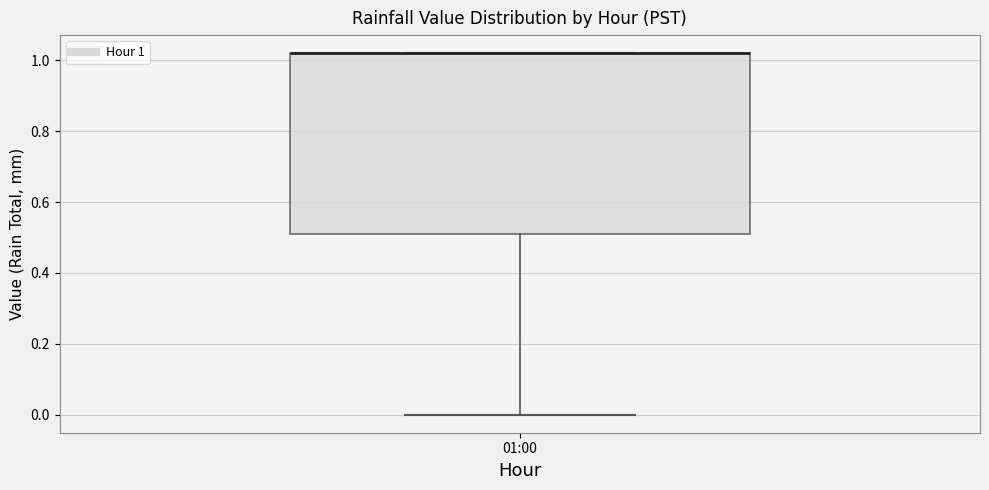

Transcribe this box plot: give where the median line is, the range the box spans, and where the two whiskers end, as read against the y-axis. The values are not printed on the chart, so give them approximately, as read against the axis.

median 1.02 (drawn on the box's upper edge), box 0.52 to 1.02, whiskers 0.00 to 1.02